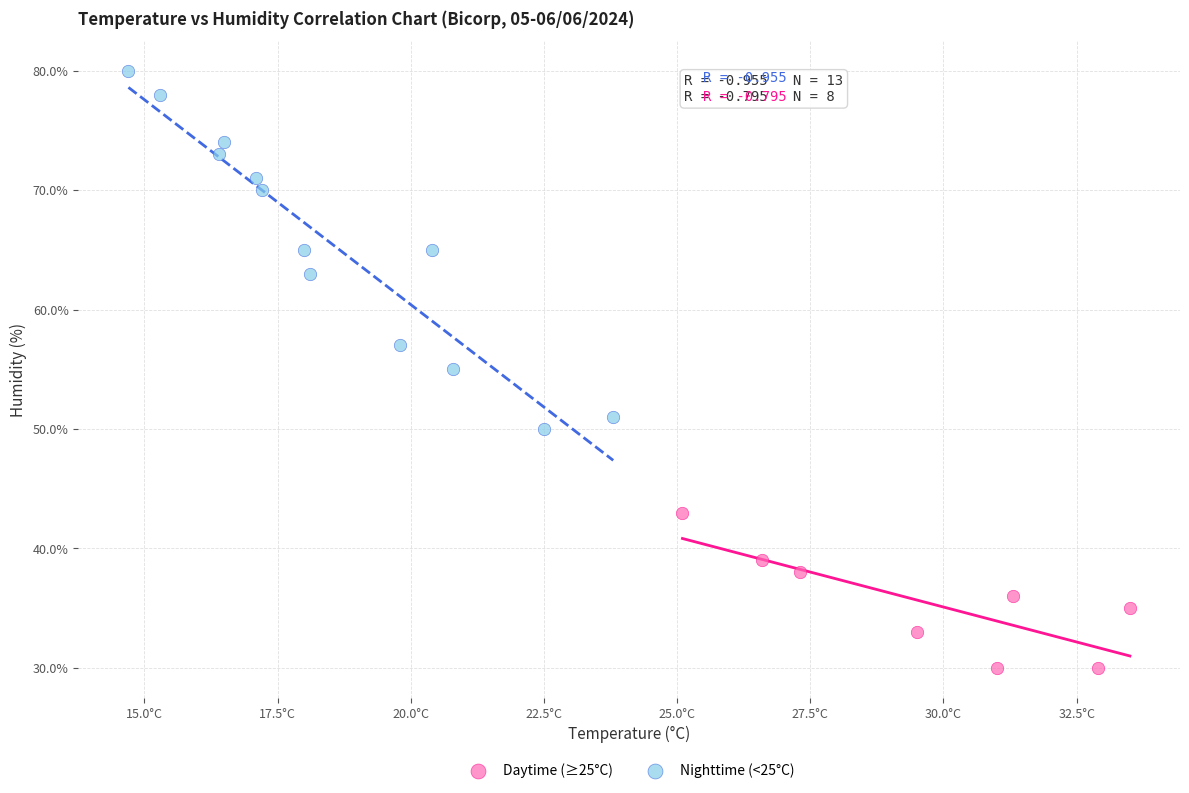

Which series has the largest Y range (max minus min)?

Nighttime (<25°C)